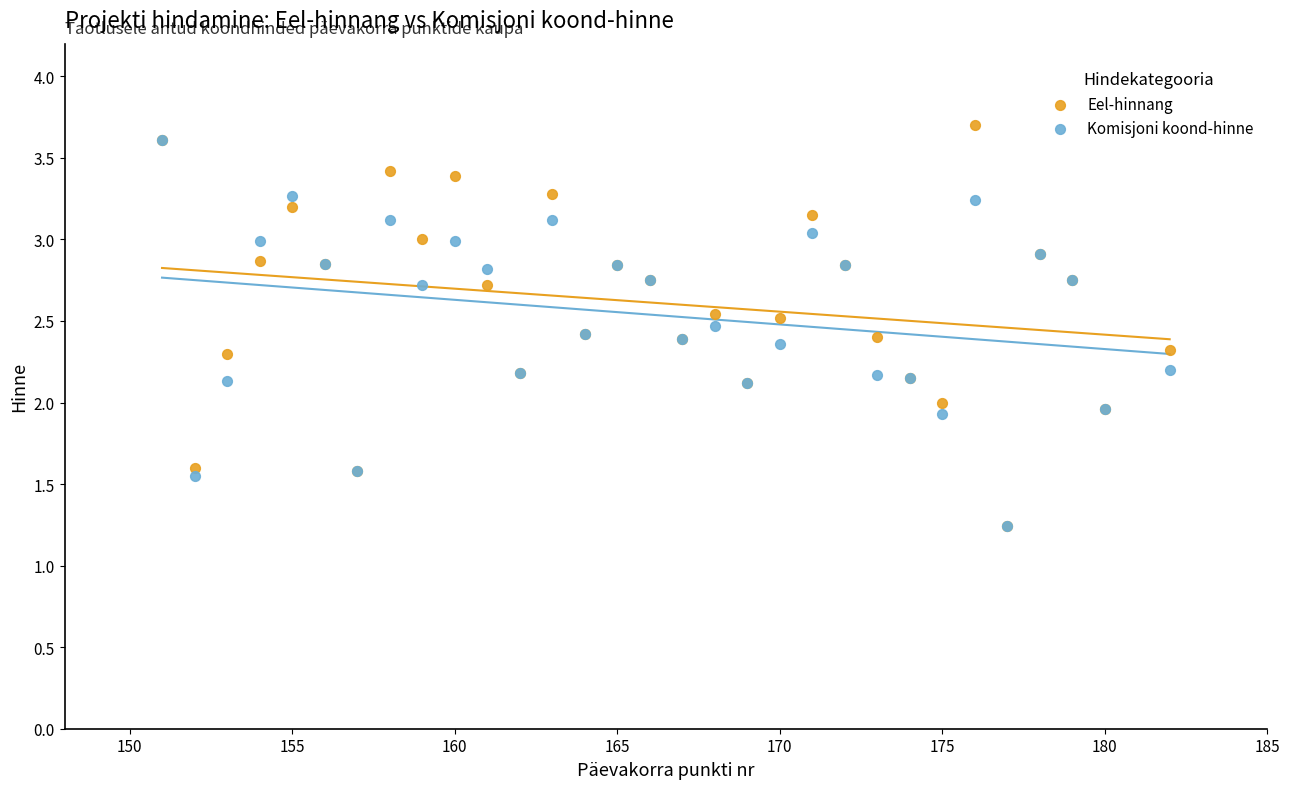

Which series reaches the maximum Y coordinate?

Eel-hinnang